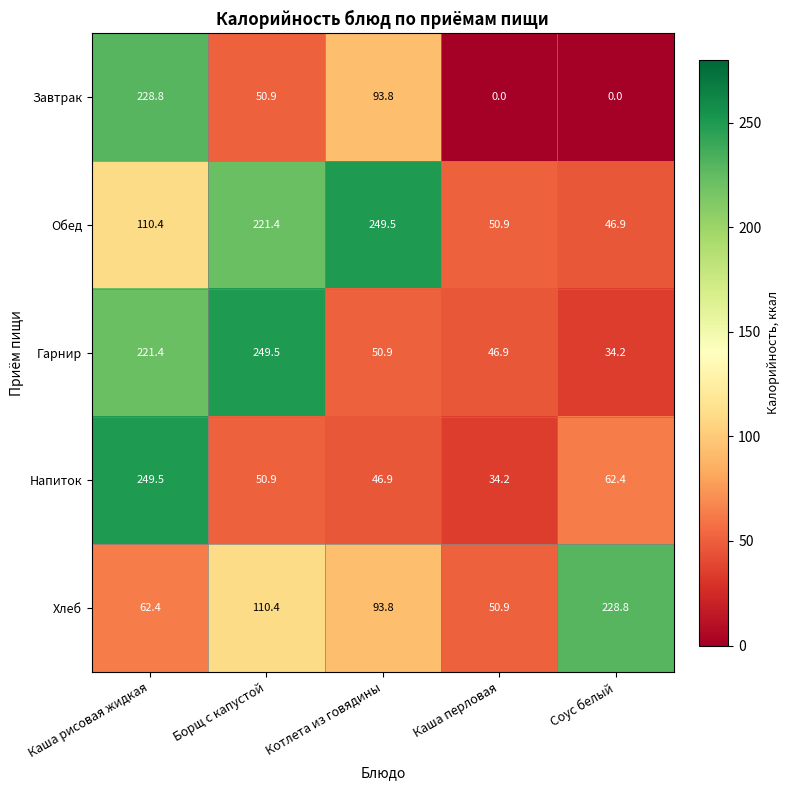

Reading left to right, list all the values displayed in this chart.

Завтрак: 228.8	50.9	93.8	0.0	0.0
Обед: 110.4	221.4	249.5	50.9	46.9
Гарнир: 221.4	249.5	50.9	46.9	34.2
Напиток: 249.5	50.9	46.9	34.2	62.4
Хлеб: 62.4	110.4	93.8	50.9	228.8